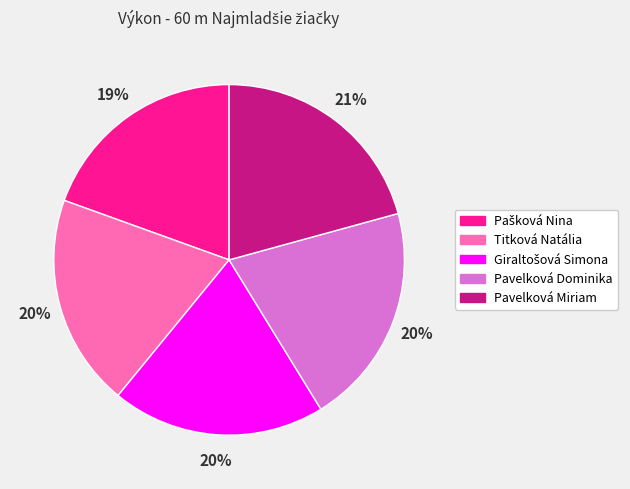

Does Titková Natália represent more than half of the total?

No